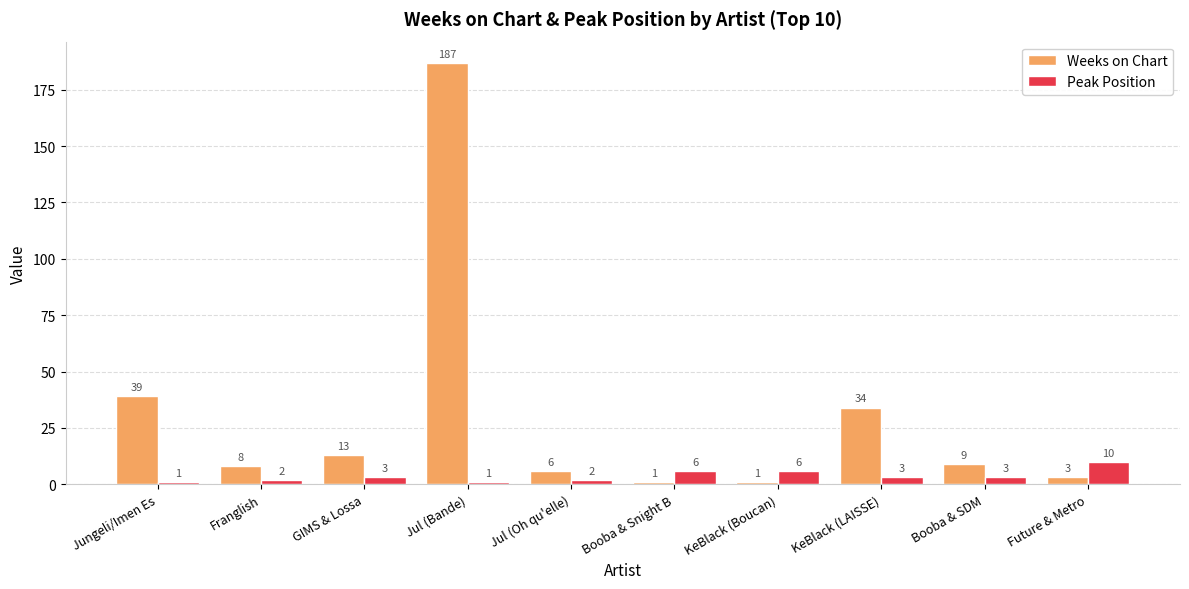

Reading left to right, extract all data points from this chart.

Weeks on Chart: Jungeli/Imen Es=39	Franglish=8	GIMS & Lossa=13	Jul (Bande)=187	Jul (Oh qu'elle)=6	Booba & Snight B=1	KeBlack (Boucan)=1	KeBlack (LAISSE)=34	Booba & SDM=9	Future & Metro=3
Peak Position: Jungeli/Imen Es=1	Franglish=2	GIMS & Lossa=3	Jul (Bande)=1	Jul (Oh qu'elle)=2	Booba & Snight B=6	KeBlack (Boucan)=6	KeBlack (LAISSE)=3	Booba & SDM=3	Future & Metro=10